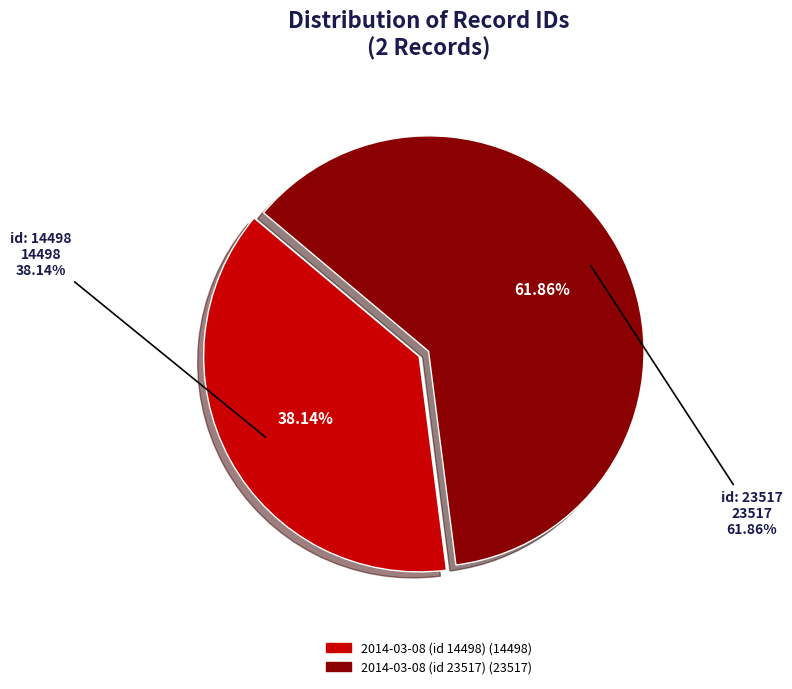

To the nearest percent, what portion does 2014-03-08 (id 23517) represent?

62%